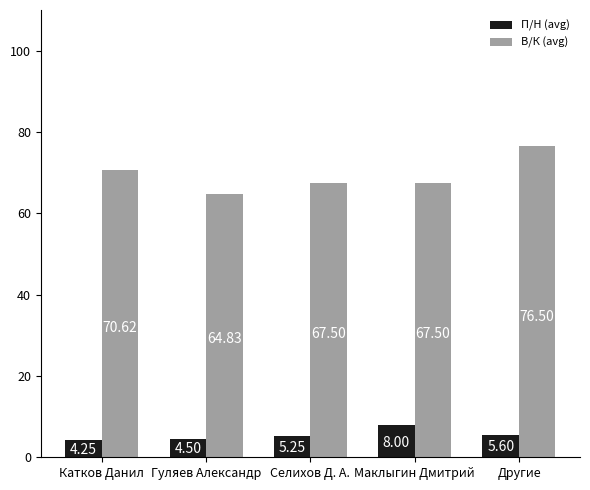

What is the highest value of the В/К (avg) series?

76.5